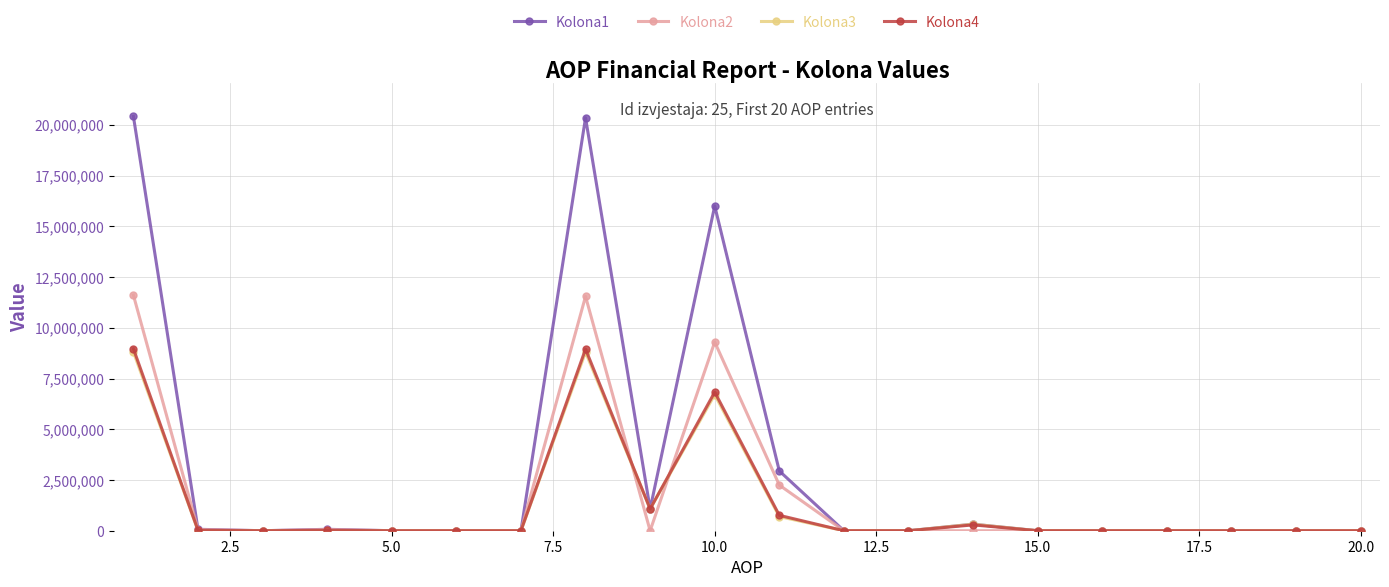

True or false: Kolona2 has more than 0 points higher than both neighbors.

True